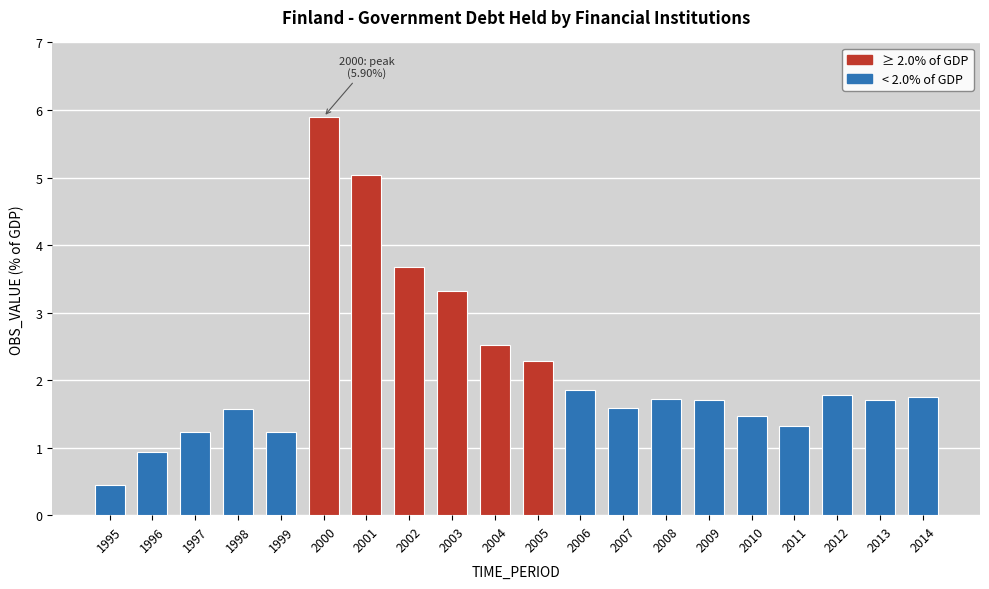

Reading left to right, list all the values displayed in this chart.

1995=0.4	1996=0.9	1997=1.2	1998=1.6	1999=1.2	2000=5.9	2001=5.0	2002=3.7	2003=3.3	2004=2.5	2005=2.3	2006=1.9	2007=1.6	2008=1.7	2009=1.7	2010=1.5	2011=1.3	2012=1.8	2013=1.7	2014=1.7